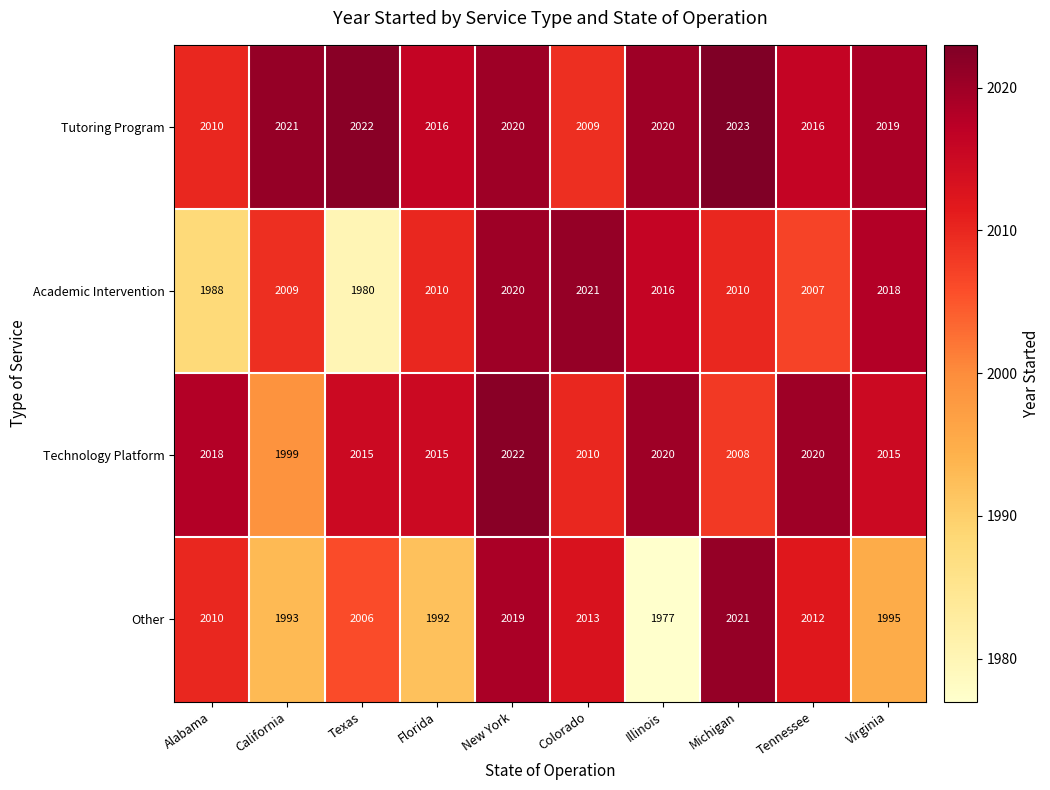

How many values in the Technology Platform series exceed 2015?

4